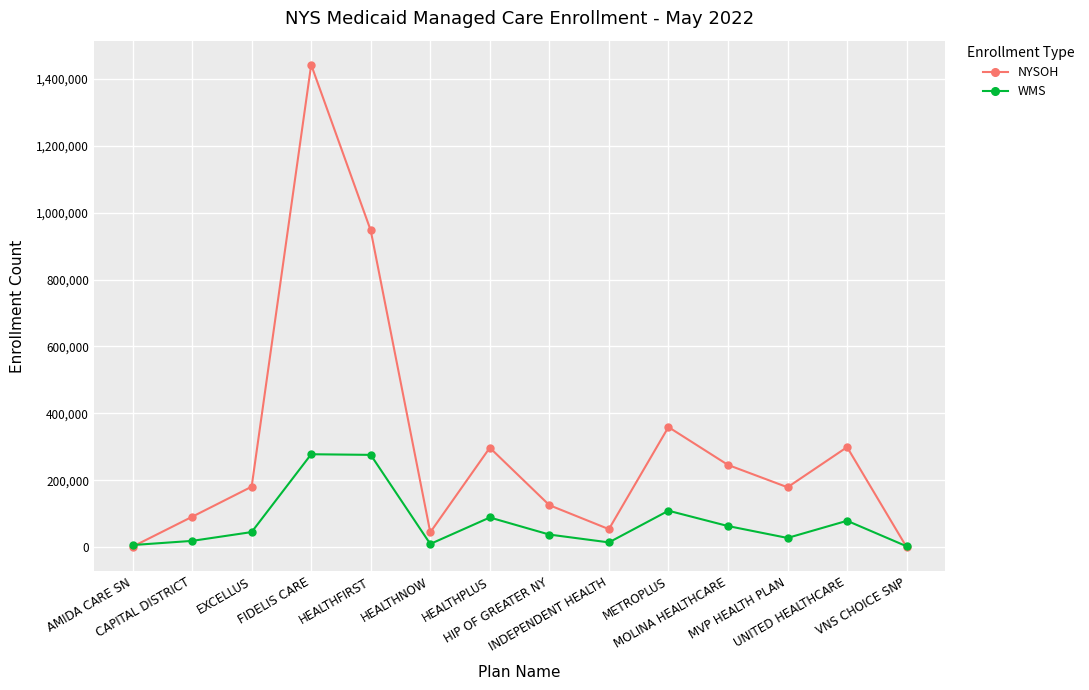

How many lines are shown in the chart?

2